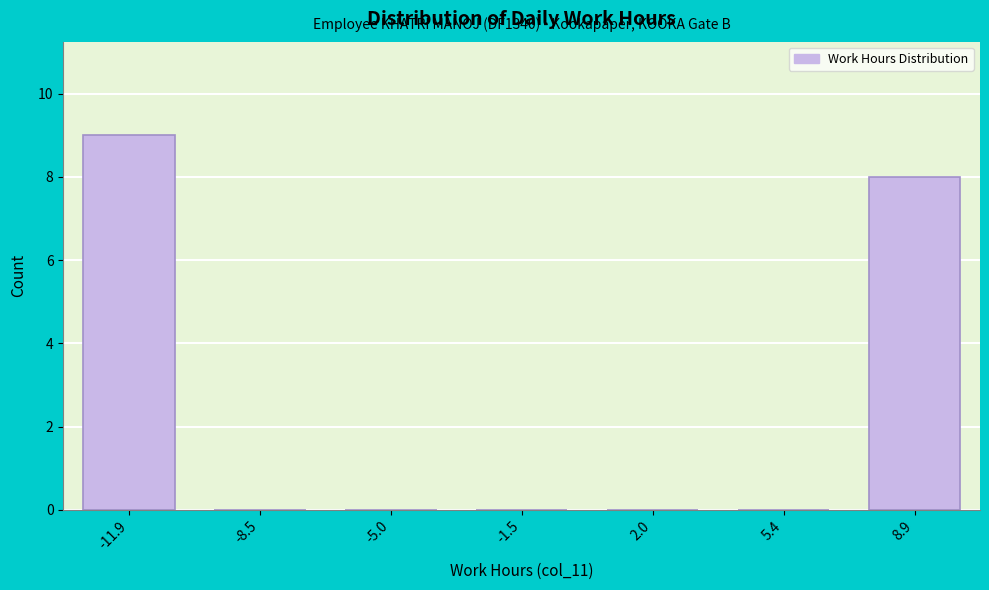

Reading left to right, what are all the values shown in this chart?

-11.9=9	-8.5=0	-5.0=0	-1.5=0	2.0=0	5.4=0	8.9=8